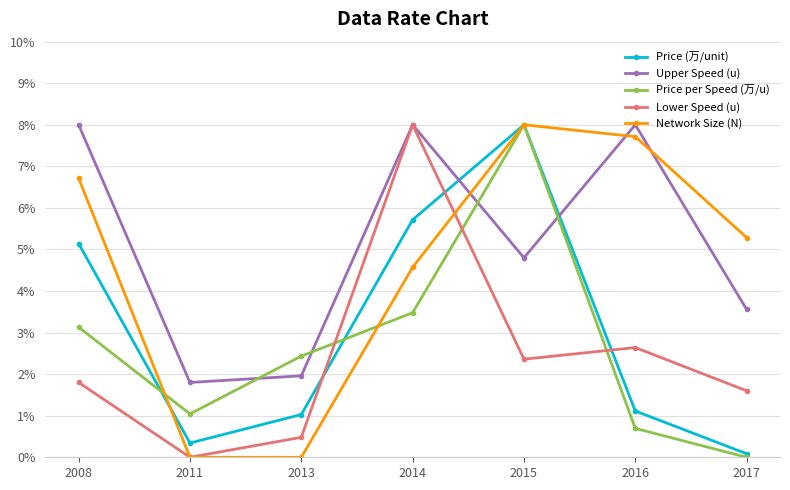

Where does the Price (万/unit) series first go above 1?

2008